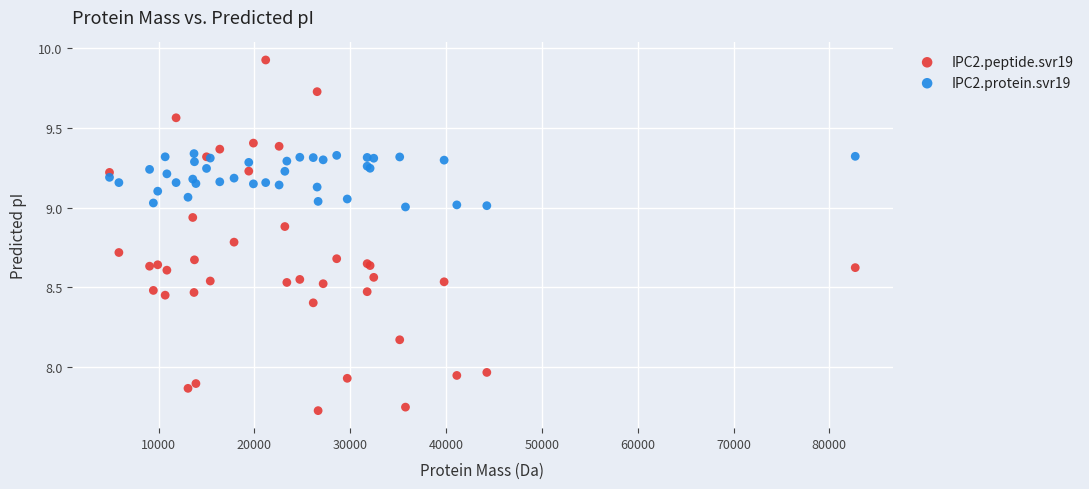

What are all the series names shown in the legend?

IPC2.peptide.svr19, IPC2.protein.svr19